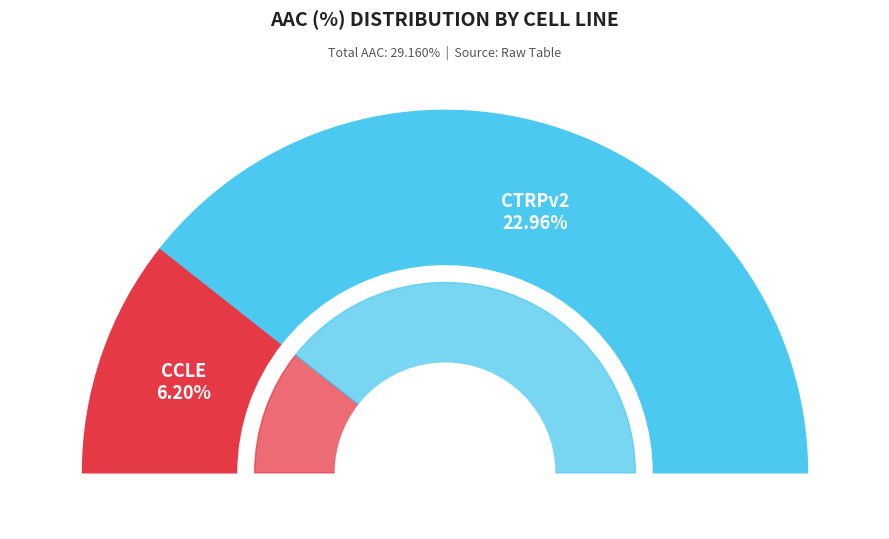

What is the change in value from CCLE to CTRPv2?

+16.8